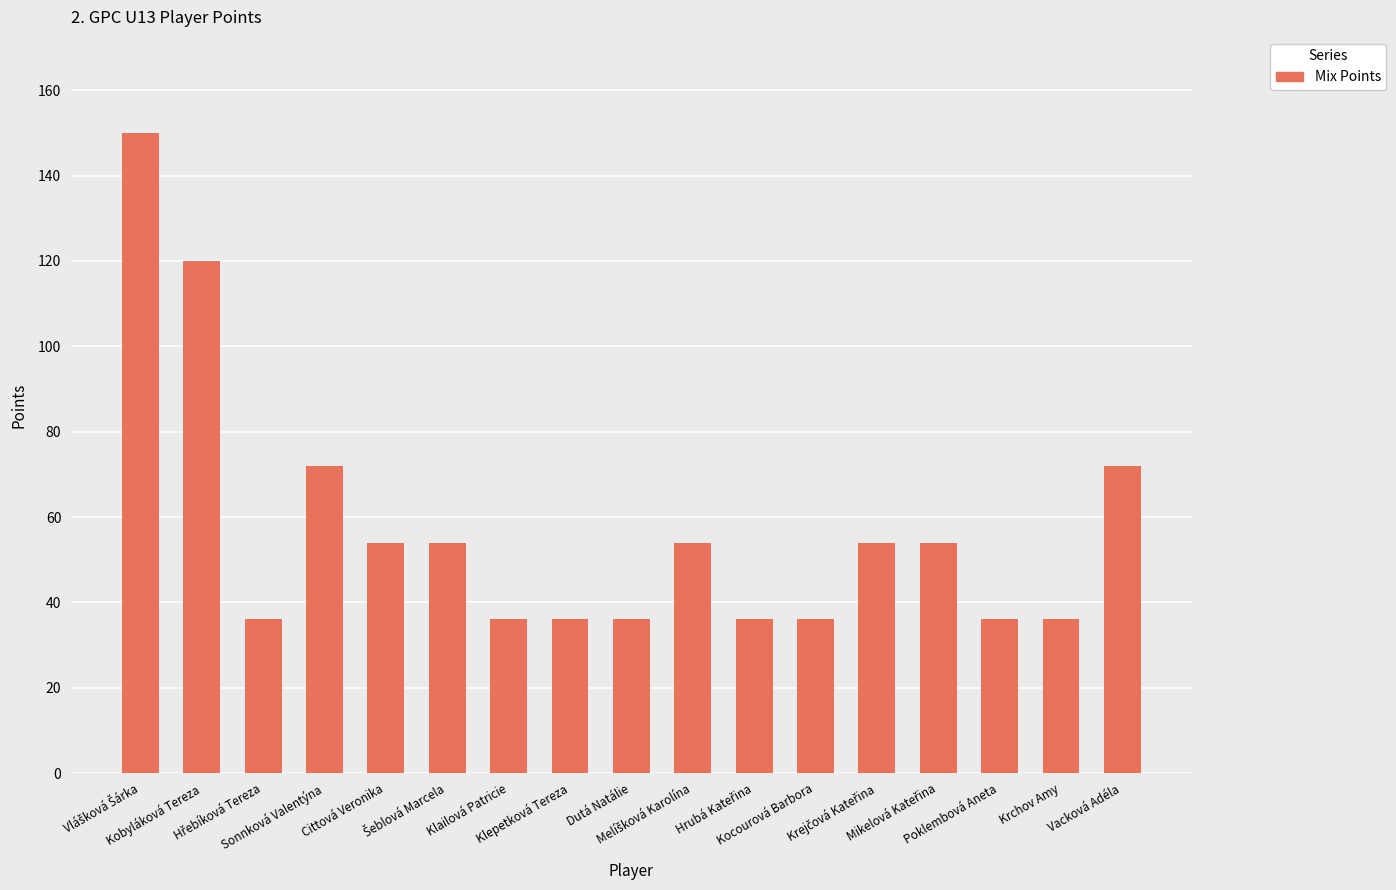

How many bars are there in total?

17